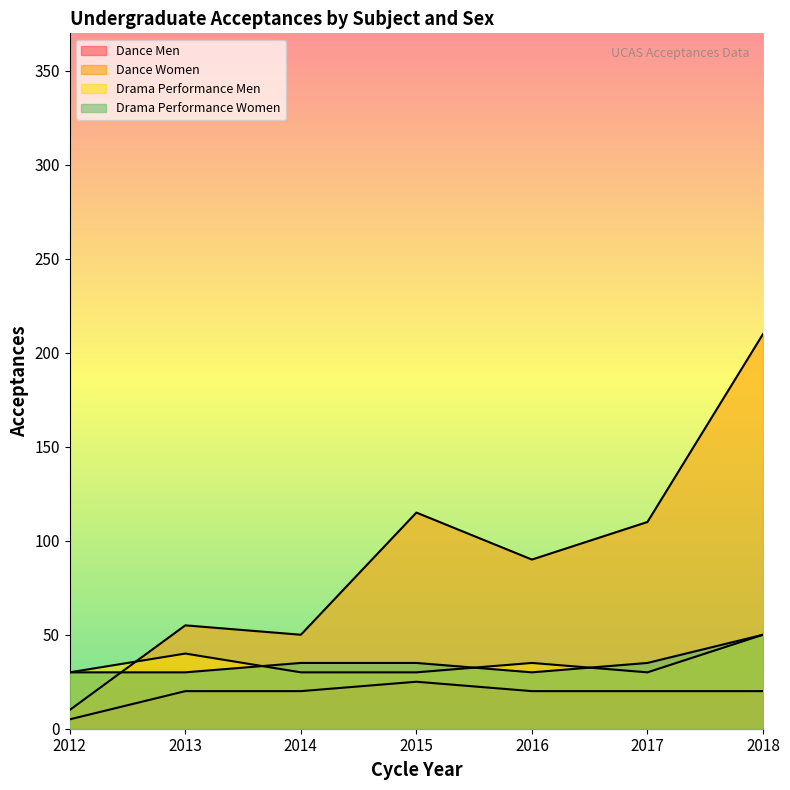

How many lines are shown in the chart?

4